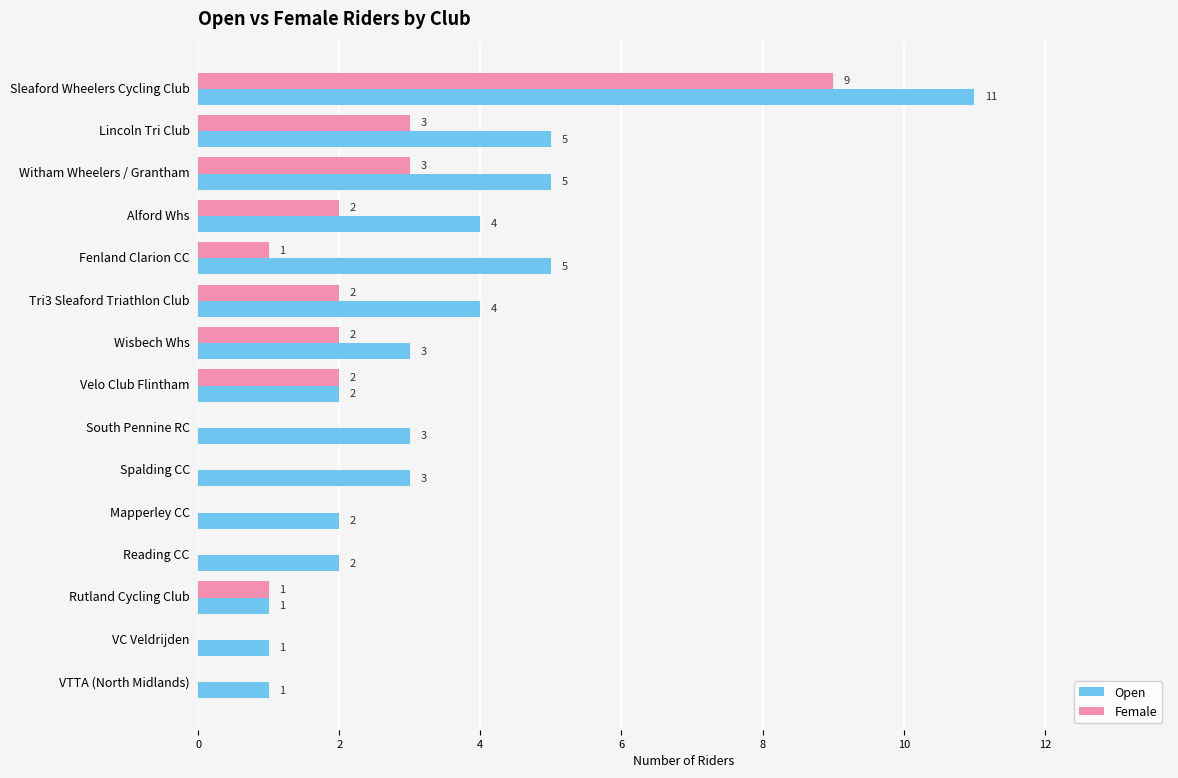

What is the sum of all Female values?

25